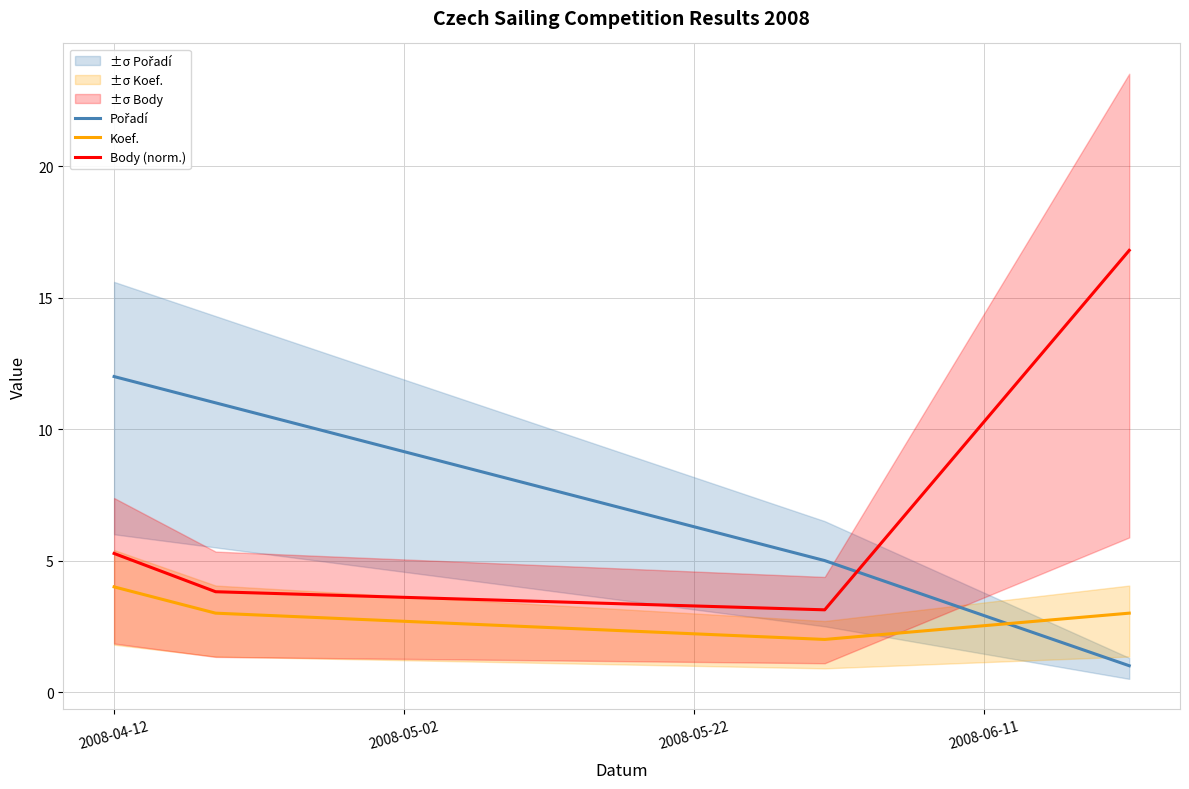

What is the lowest value of the Body (norm.) series?

3.1